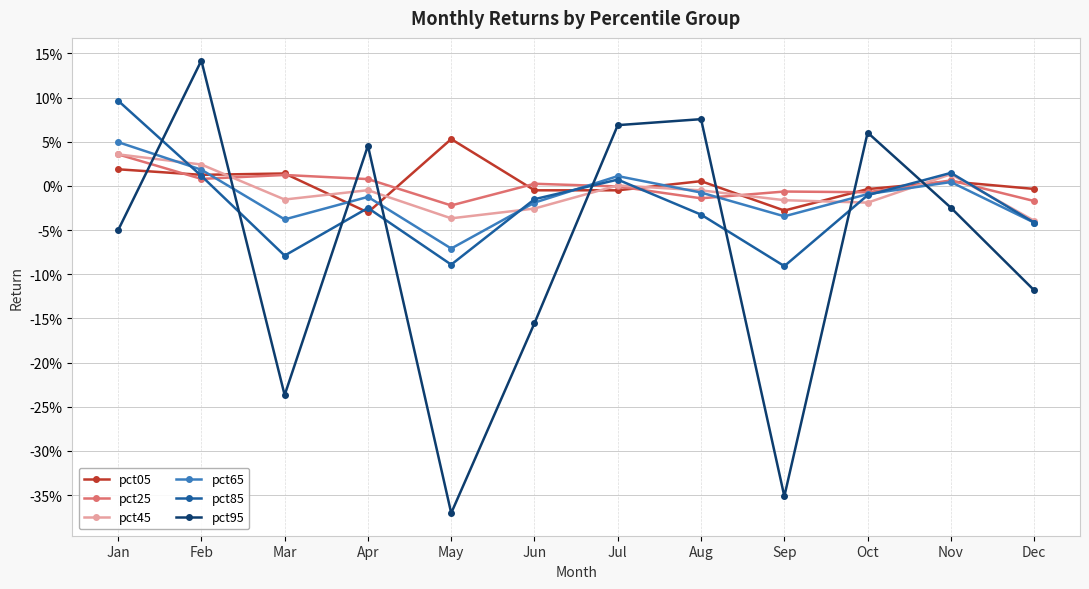

Reading left to right, transcribe all the data shown in this chart.

pct05: 0.0	0.0	0.0	-0.0	0.1	-0.0	-0.0	0.0	-0.0	-0.0	0.0	-0.0
pct25: 0.0	0.0	0.0	0.0	-0.0	0.0	-0.0	-0.0	-0.0	-0.0	0.0	-0.0
pct45: 0.0	0.0	-0.0	-0.0	-0.0	-0.0	0.0	-0.0	-0.0	-0.0	0.0	-0.0
pct65: 0.0	0.0	-0.0	-0.0	-0.1	-0.0	0.0	-0.0	-0.0	-0.0	0.0	-0.0
pct85: 0.1	0.0	-0.1	-0.0	-0.1	-0.0	0.0	-0.0	-0.1	-0.0	0.0	-0.0
pct95: -0.1	0.1	-0.2	0.0	-0.4	-0.2	0.1	0.1	-0.4	0.1	-0.0	-0.1